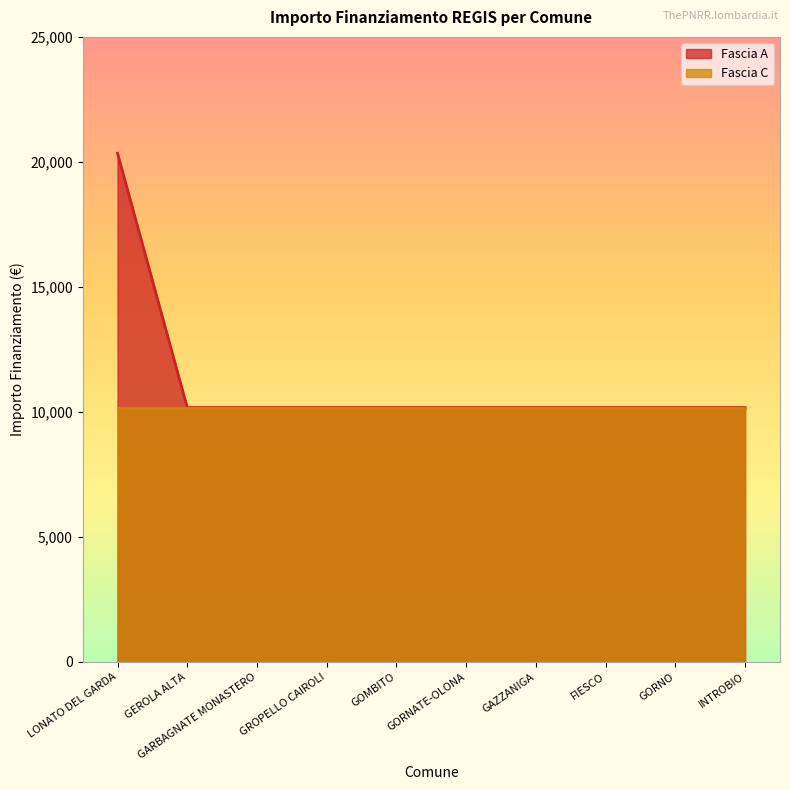

What is the ratio of the value at FIESCO to the value at INTROBIO?

1.0